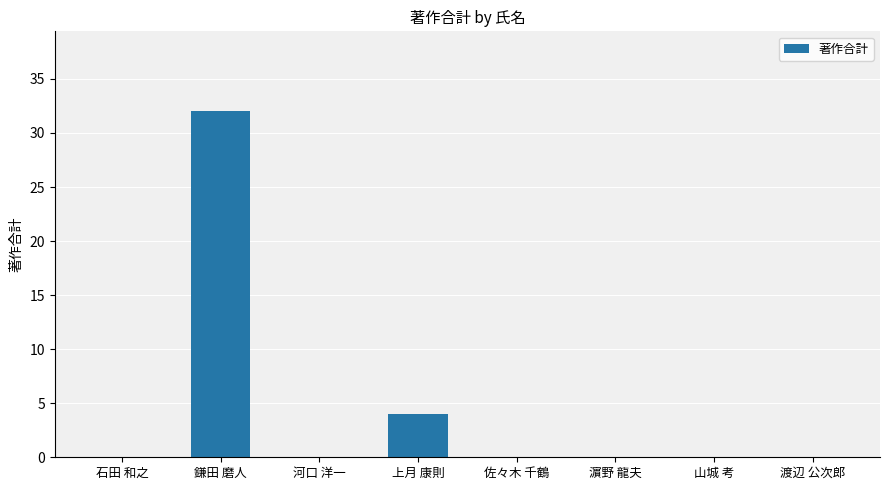

The chart shows a value of 4 at 上月 康則. True or false?

True